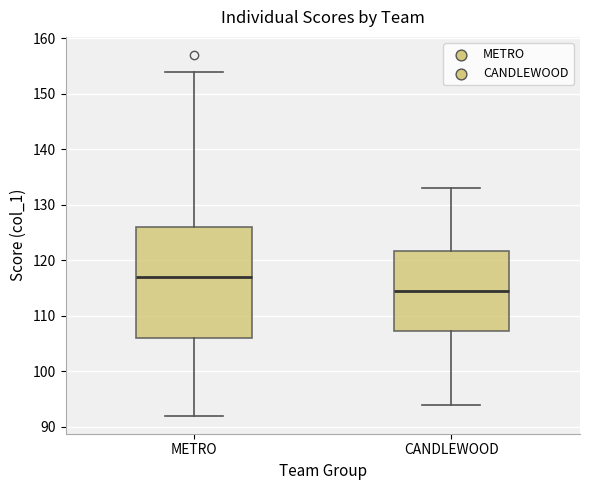

Where is the lower edge of the box for METRO on the y-axis? The values are not printed on the chart, so give them approximately, as read against the axis.

106